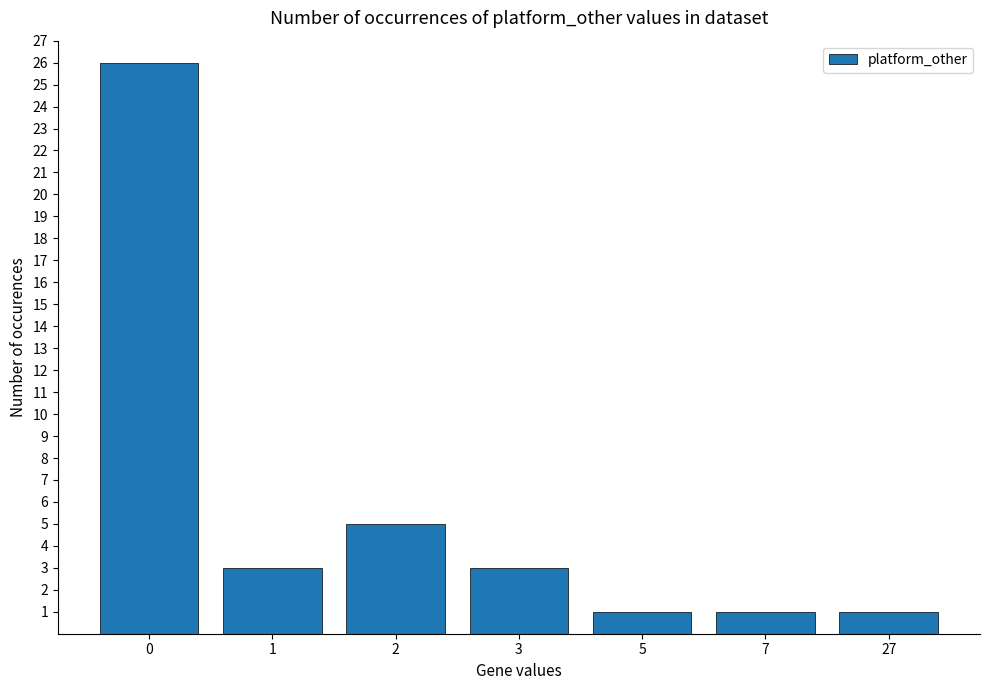

Read the value at 2.

5